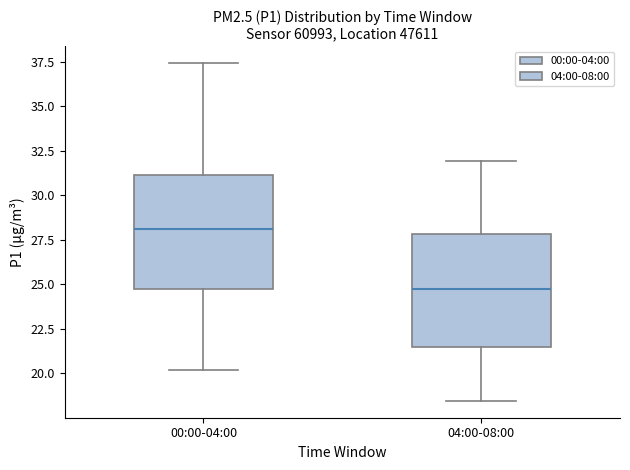

Reading left to right, read every box against the y-axis: the position of its median line, the range the box covers, and the ends of its whiskers. The values are not printed on the chart, so give them approximately, as read against the axis.

00:00-04:00: median 28.0, box 24.5 to 31.0, whiskers 20.0 to 37.5
04:00-08:00: median 25.0, box 21.5 to 28.0, whiskers 18.5 to 32.0